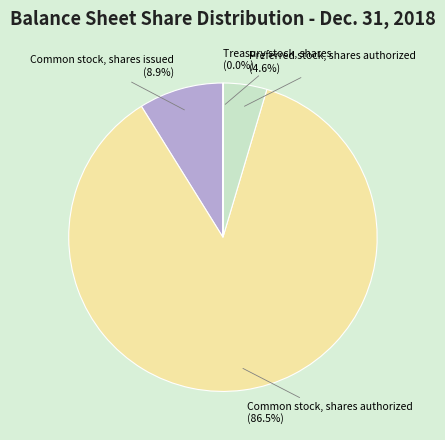

Combined, what portion of the pie is Common stock, shares authorized and Common stock, shares issued?

95.4%